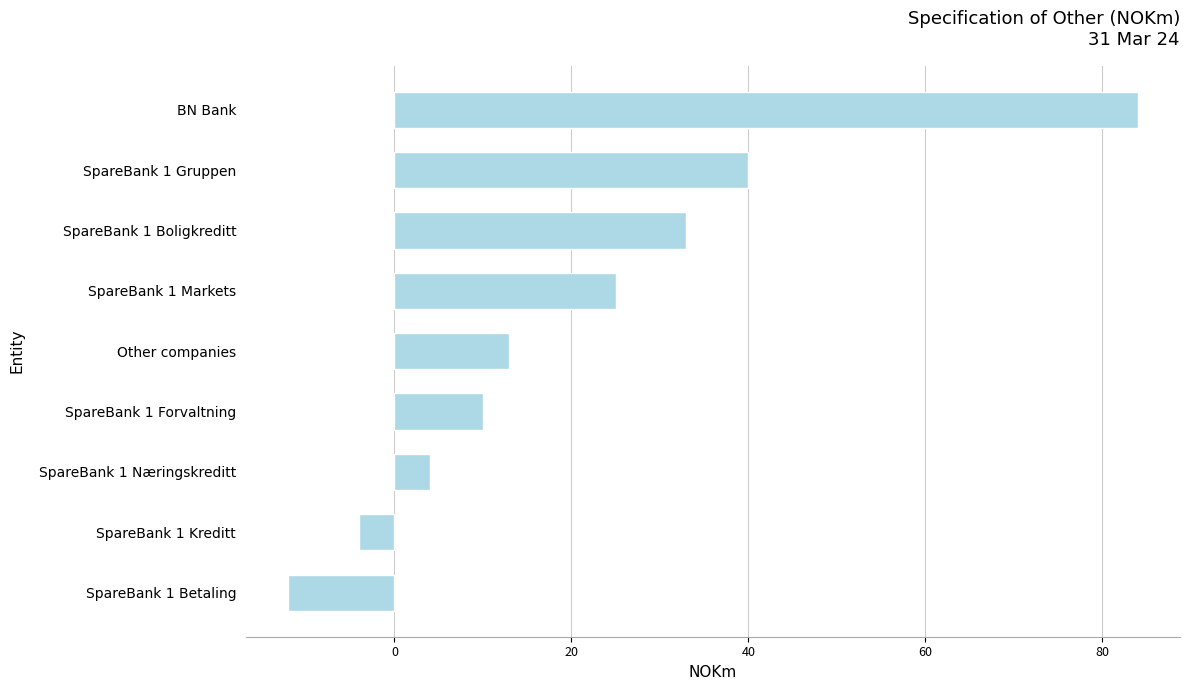

What is the difference between the maximum and second lowest values?

88